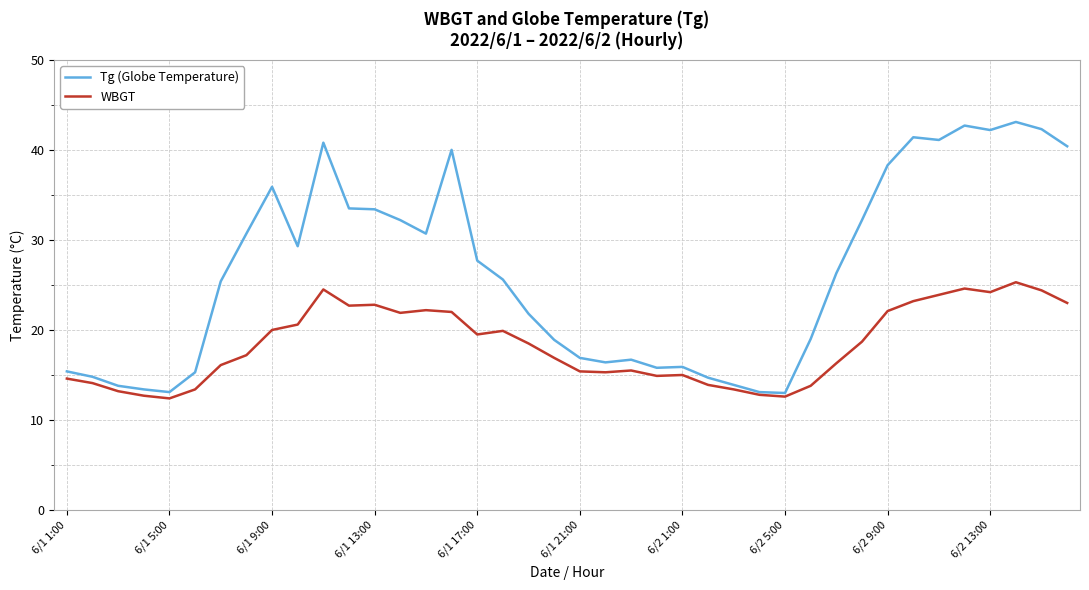

Rank the series by their average value, from lowest to highest.

WBGT, Tg (Globe Temperature)